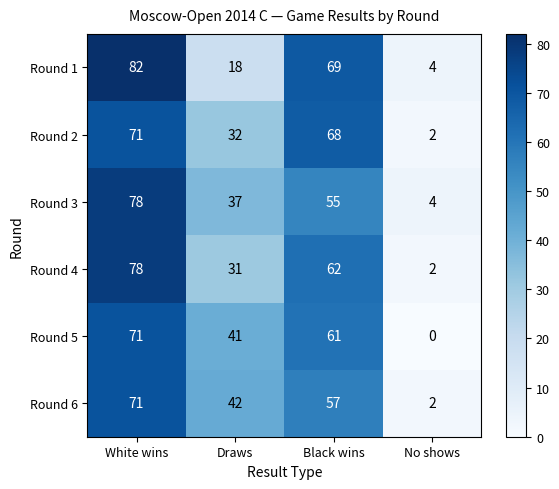

Reading right to left, list all the values displayed in this chart.

Round 1: 4	69	18	82
Round 2: 2	68	32	71
Round 3: 4	55	37	78
Round 4: 2	62	31	78
Round 5: 0	61	41	71
Round 6: 2	57	42	71